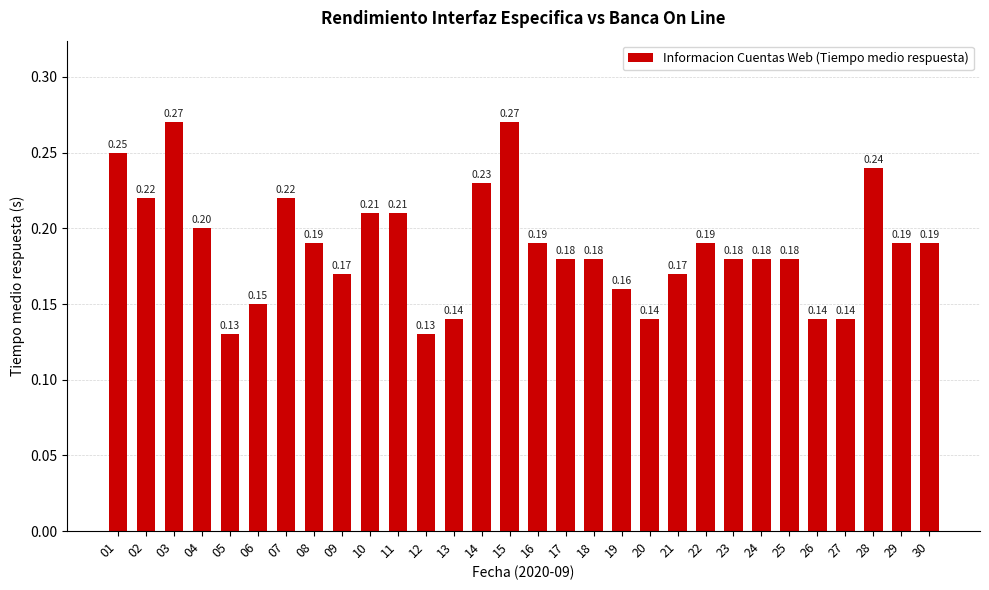

What is the sum of the values at 16 and 30?

0.4